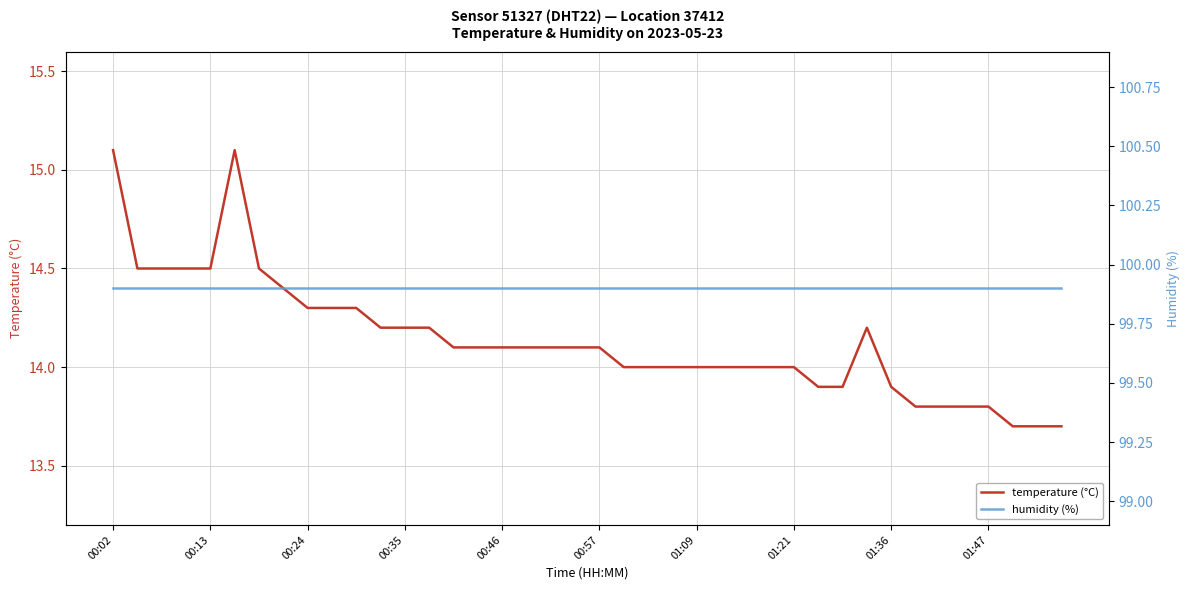

What is the minimum value for temperature (°C)?

13.7